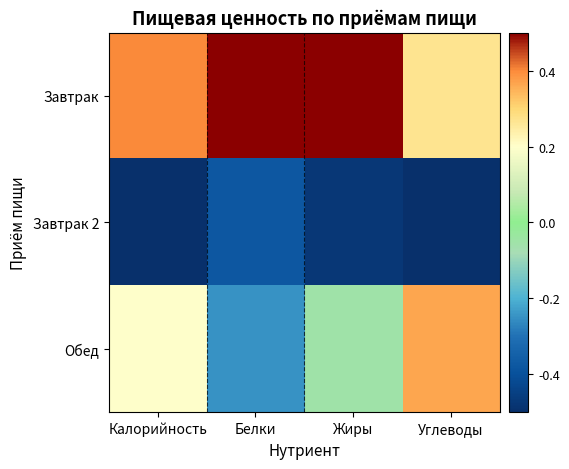

Rank the series at Белки from lowest to highest value.

Завтрак 2, Обед, Завтрак